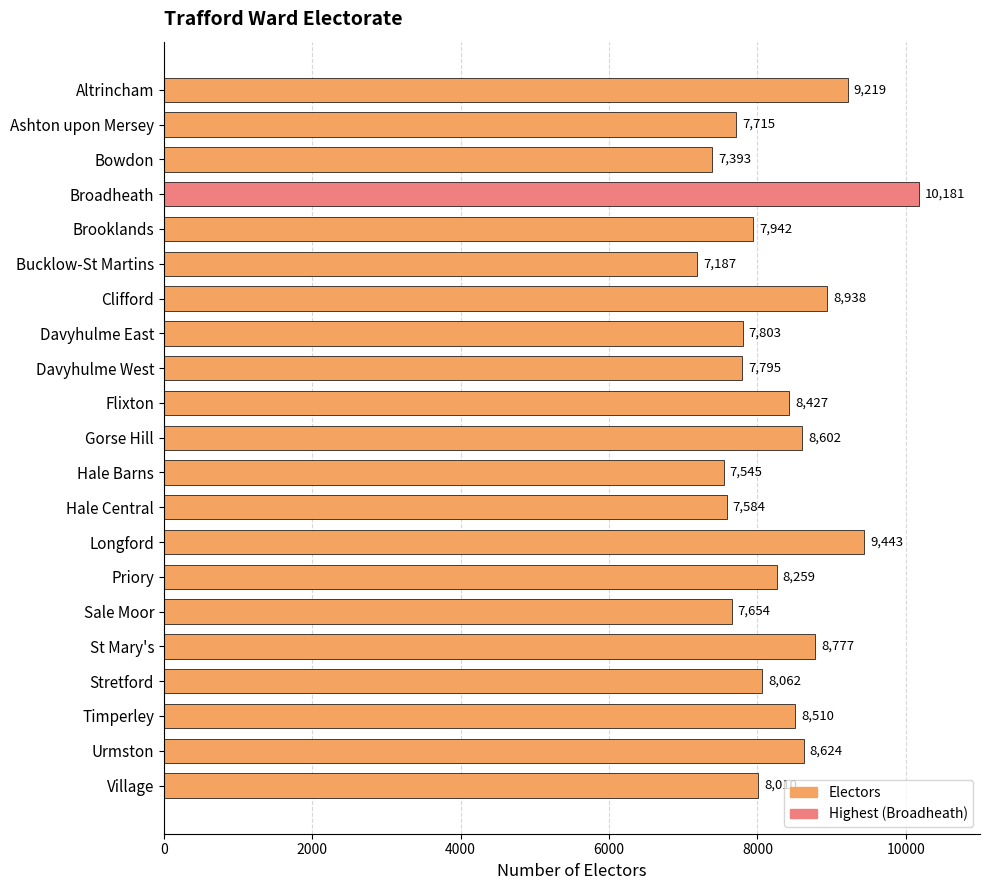

How many distinct data groups are displayed?

1